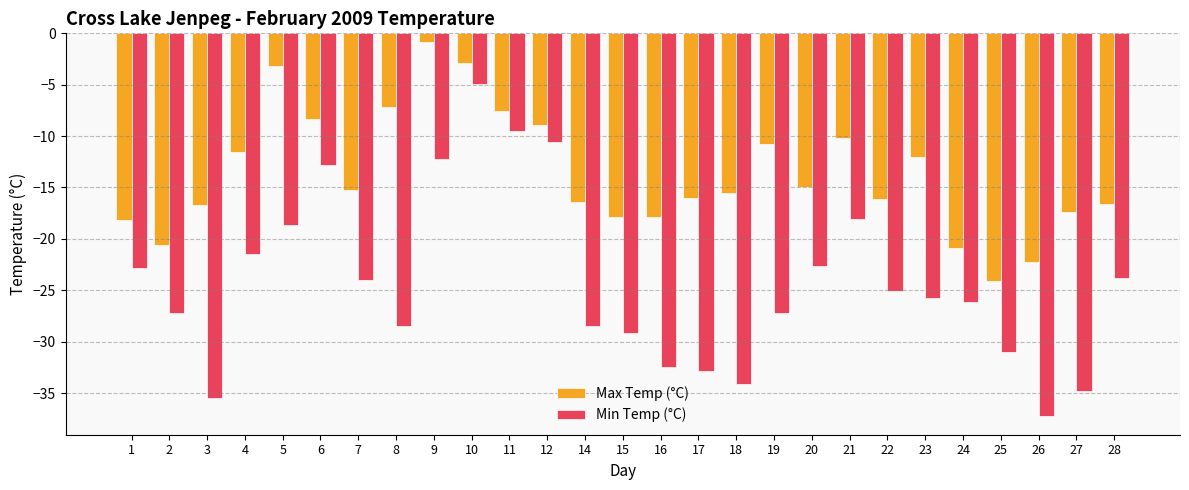

Between 5 and 6, which series saw the biggest shift?

Min Temp (°C)